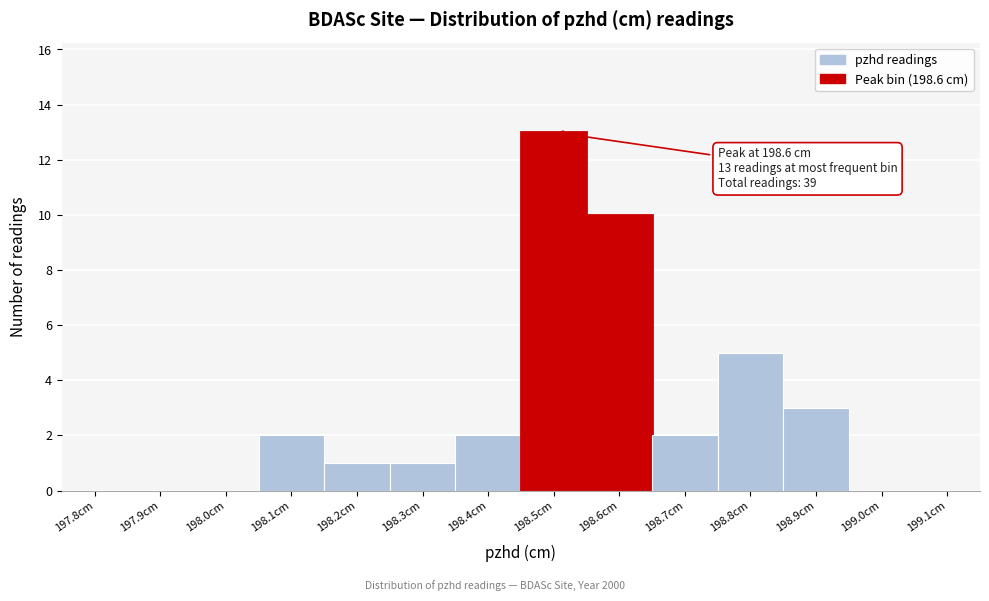

Reading left to right, what are all the values shown in this chart?

197.8cm=0	197.9cm=0	198.0cm=0	198.1cm=2	198.2cm=1	198.3cm=1	198.4cm=2	198.5cm=13	198.6cm=10	198.7cm=2	198.8cm=5	198.9cm=3	199.0cm=0	199.1cm=0